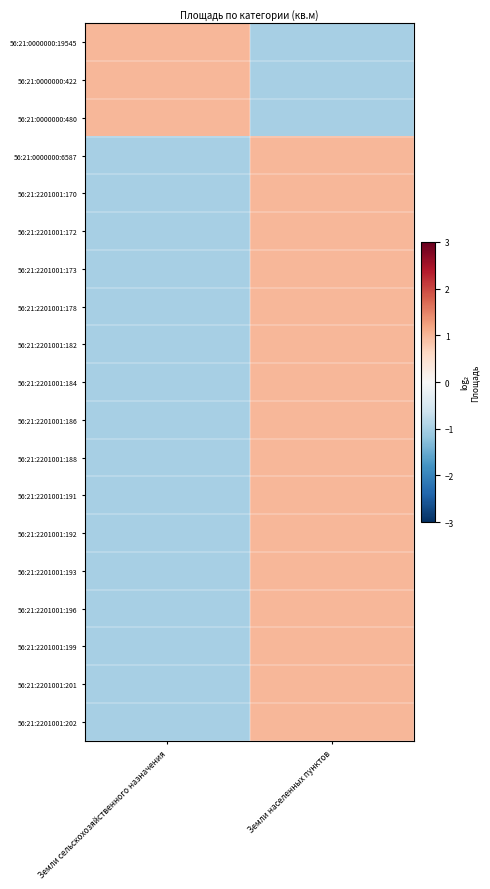

At Земли населенных пунктов, list the series in order from largest to smallest.

56:21:0000000:6587, 56:21:2201001:170, 56:21:2201001:172, 56:21:2201001:173, 56:21:2201001:178, 56:21:2201001:182, 56:21:2201001:184, 56:21:2201001:186, 56:21:2201001:188, 56:21:2201001:191, 56:21:2201001:192, 56:21:2201001:193, 56:21:2201001:196, 56:21:2201001:199, 56:21:2201001:201, 56:21:2201001:202, 56:21:0000000:19545, 56:21:0000000:422, 56:21:0000000:480